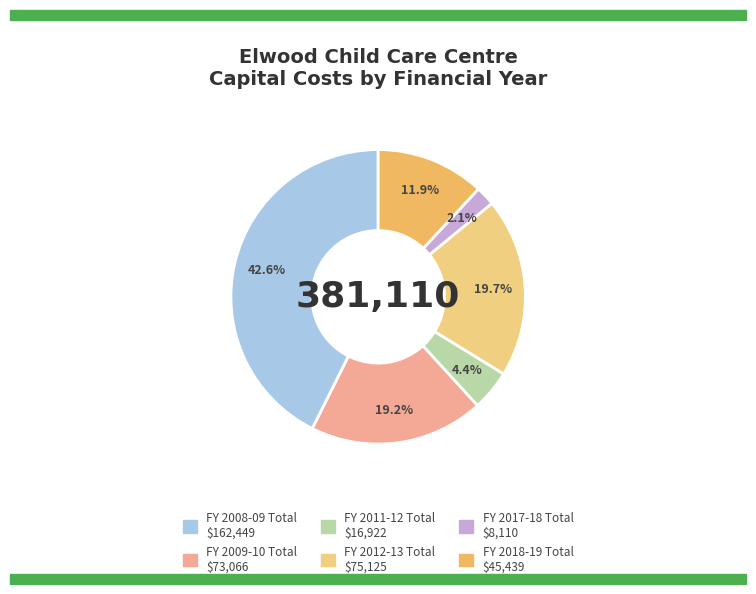

Is there a majority slice in this chart?

No